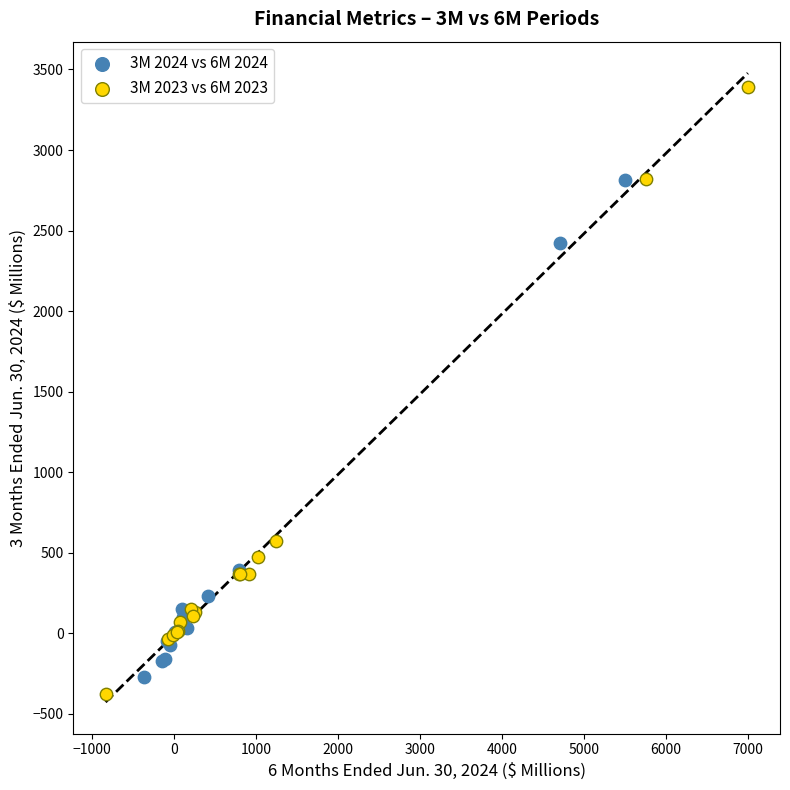

What are all the series names shown in the legend?

3M 2024 vs 6M 2024, 3M 2023 vs 6M 2023